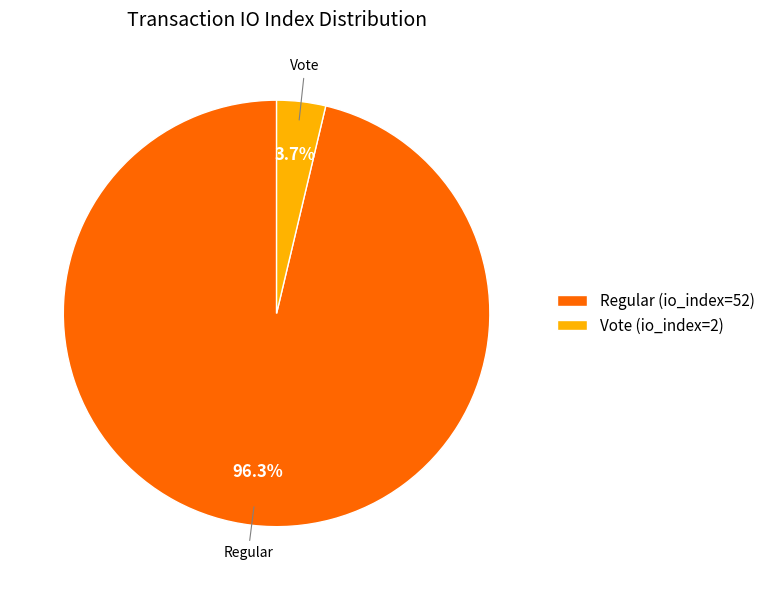

To the nearest percent, what is the difference between the Regular (io_index=52) and Vote (io_index=2) slice percentages?

93%